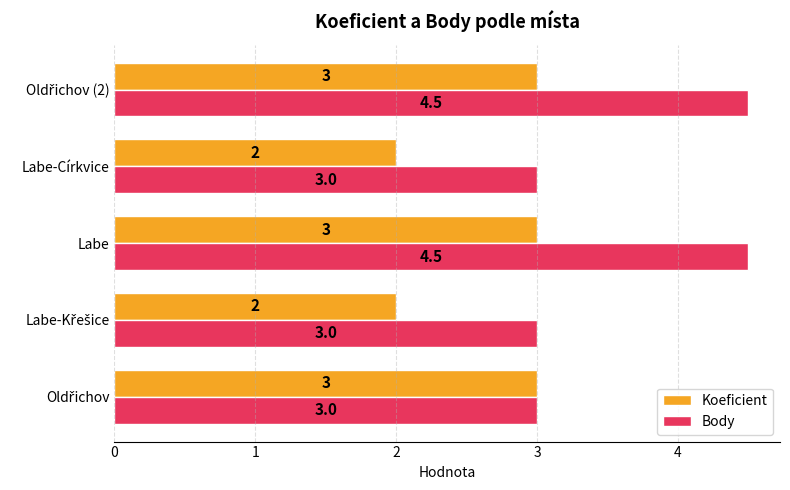

Count the Koeficient values in the range 2 to 3.

5